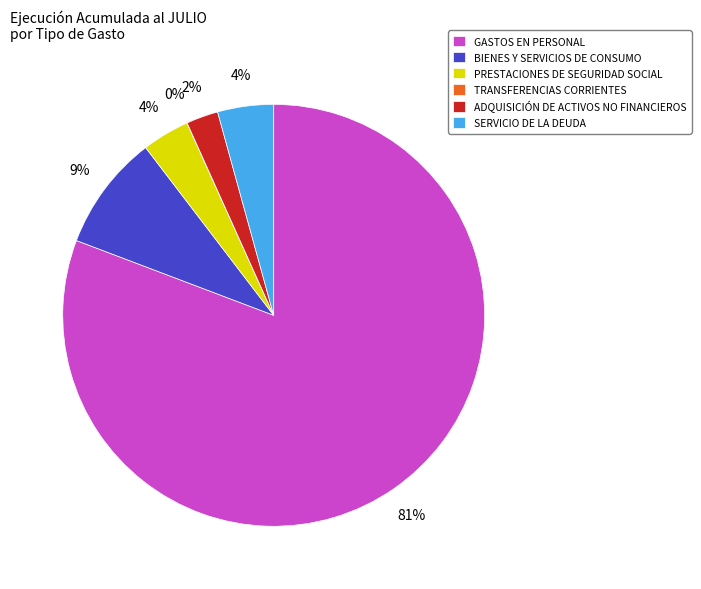

To the nearest percent, what is the difference between the BIENES Y SERVICIOS DE CONSUMO and PRESTACIONES DE SEGURIDAD SOCIAL slice percentages?

5%